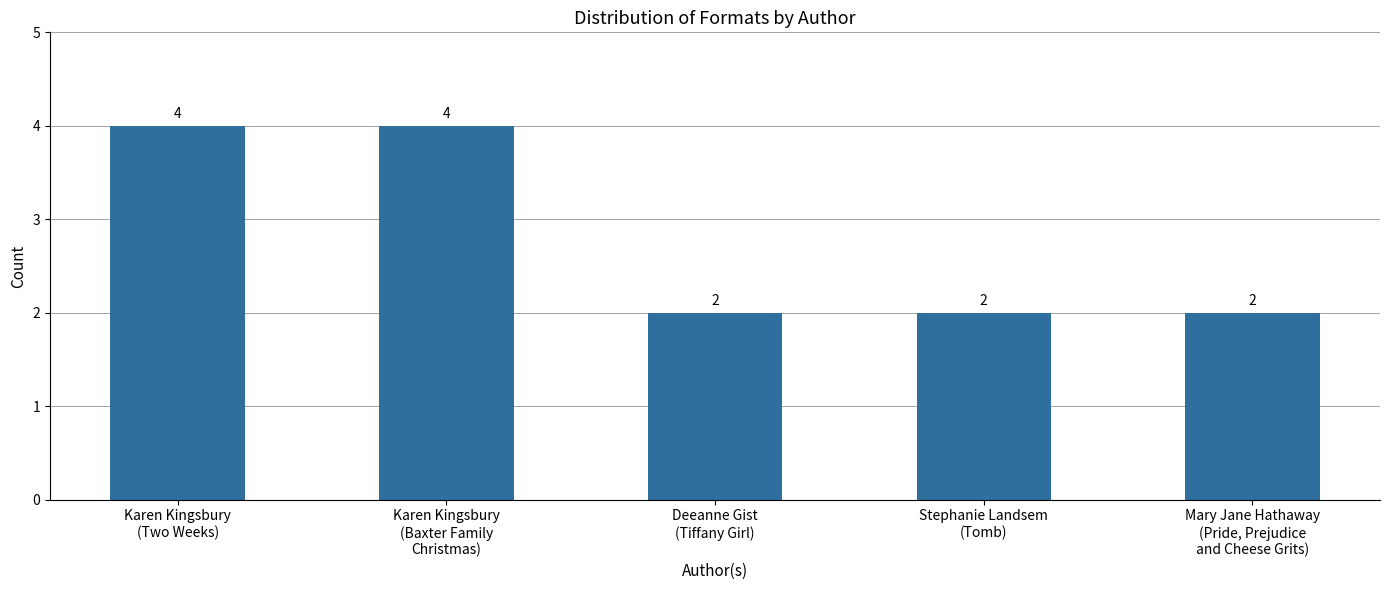

What is the label of the 2nd bar from the right?

Stephanie Landsem
(Tomb)